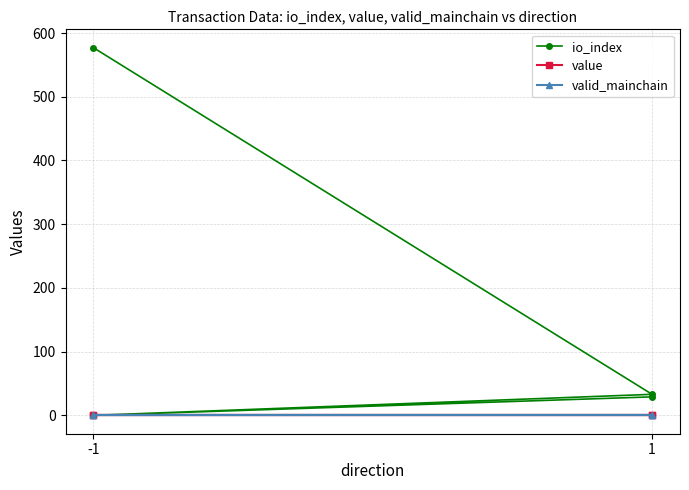

At which category is the sum across all series the highest?

-1